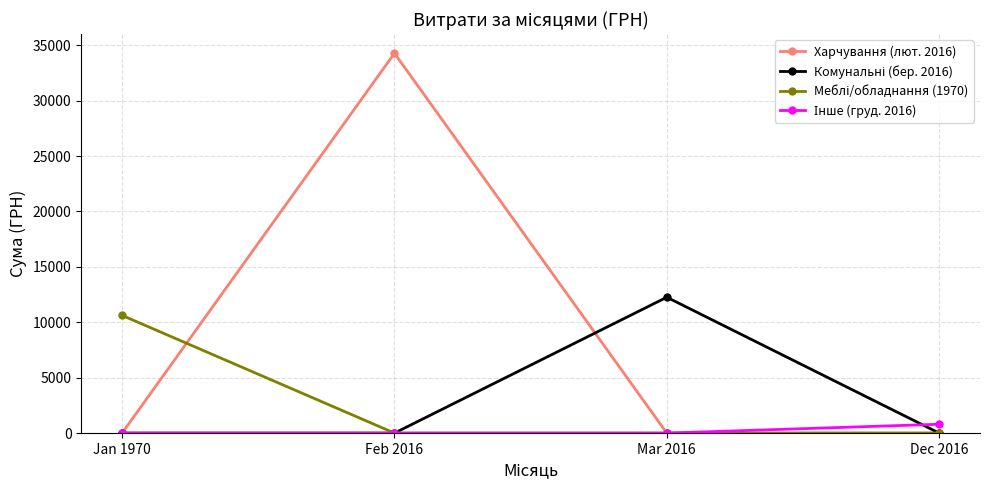

At which category is the sum across all series the highest?

Feb 2016